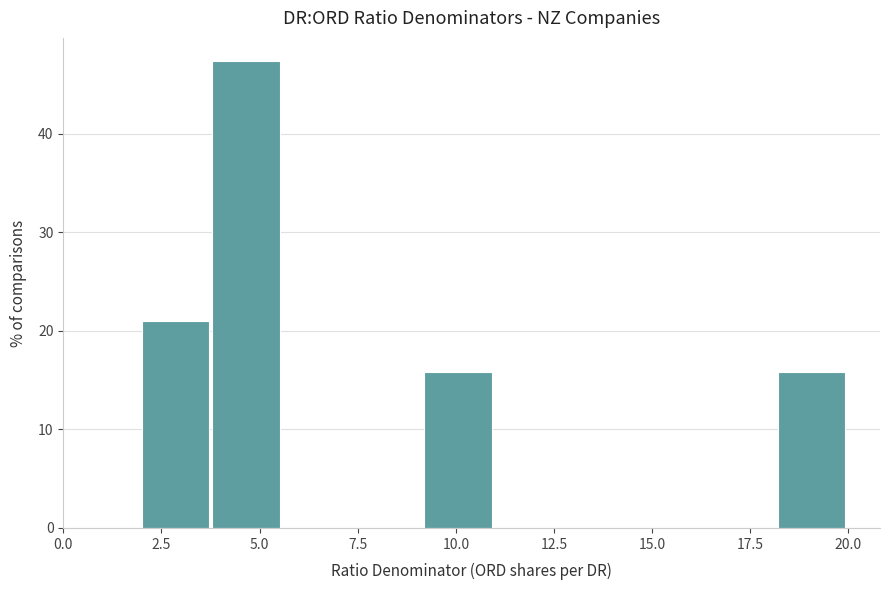

Read against the x-axis, roughly where is the centre of the tallest bar?

4.5